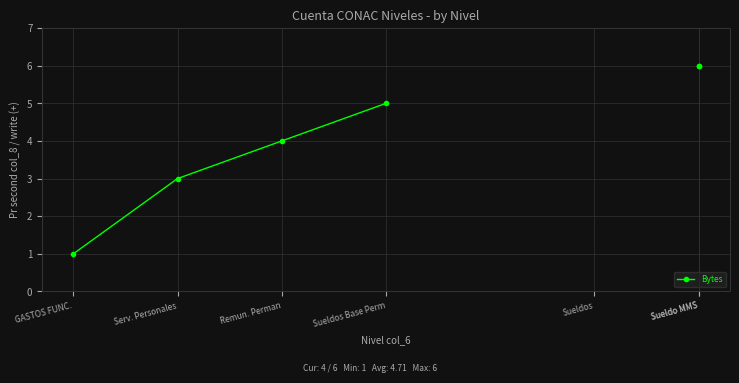

Is it true that the value at Sueldos Base Perm is 8.2?

False